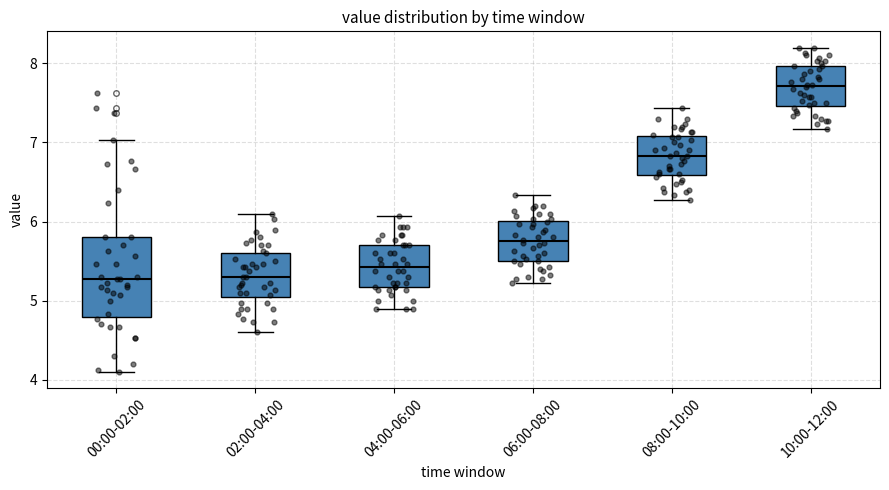

Reading left to right, transcribe this box plot: for each box, give where its median line is, the range the box spans, and where its two whiskers end, as read against the y-axis. The values are not printed on the chart, so give them approximately, as read against the axis.

00:00-02:00: median 5.3, box 4.8 to 5.8, whiskers 4.1 to 7.0
02:00-04:00: median 5.3, box 5.0 to 5.6, whiskers 4.6 to 6.1
04:00-06:00: median 5.4, box 5.2 to 5.7, whiskers 4.9 to 6.1
06:00-08:00: median 5.8, box 5.5 to 6.0, whiskers 5.2 to 6.3
08:00-10:00: median 6.8, box 6.6 to 7.1, whiskers 6.3 to 7.4
10:00-12:00: median 7.7, box 7.5 to 8.0, whiskers 7.2 to 8.2